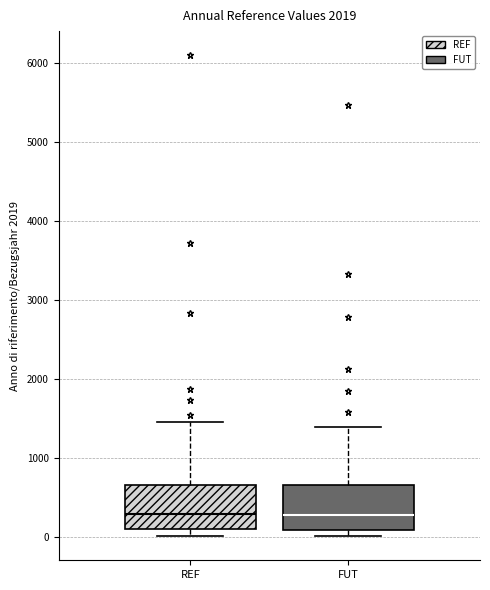

Where does the upper whisker of the box for FUT end on the y-axis? The values are not printed on the chart, so give them approximately, as read against the axis.

1400